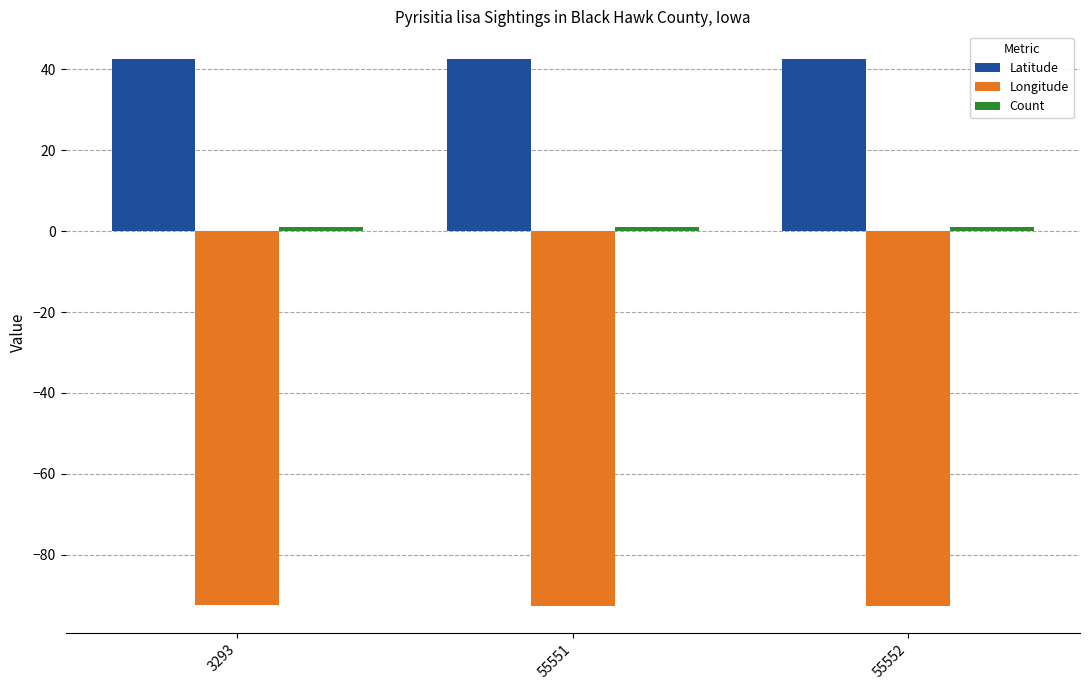

At how many categories does at least one series exceed 28?

3